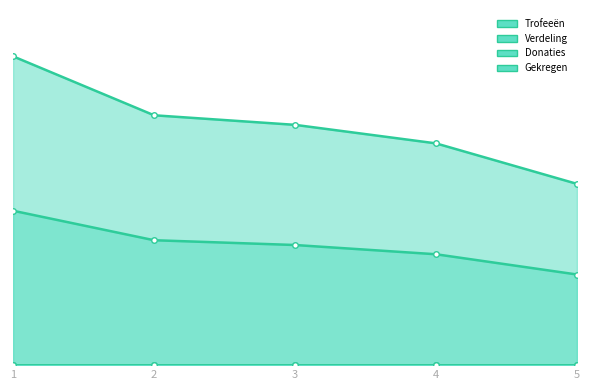

Which series has the widest spread of values?

Trofeeën